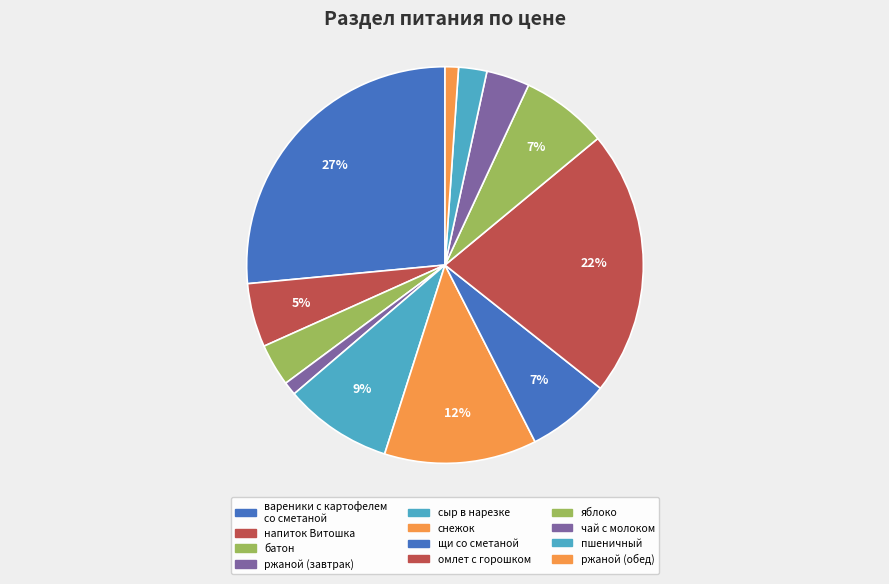

How many segments does this pie chart have?

12